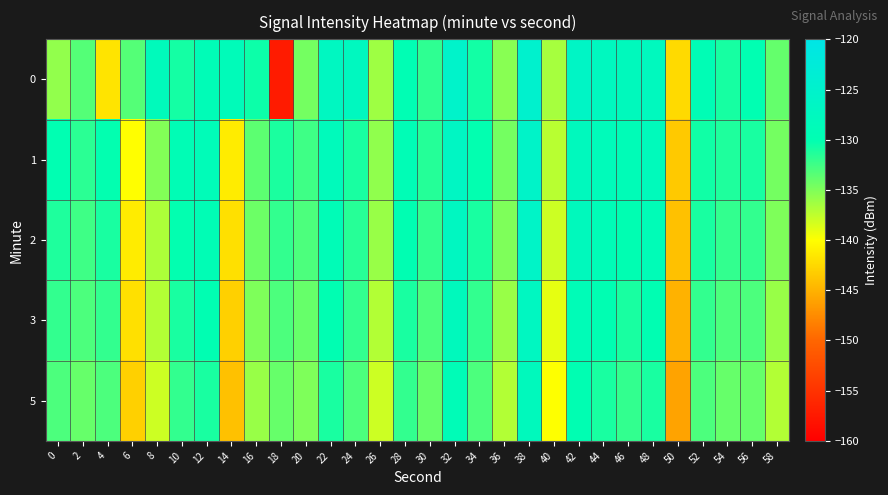

At 54, list the series in order from largest to smallest.

0, 1, 2, 3, 5